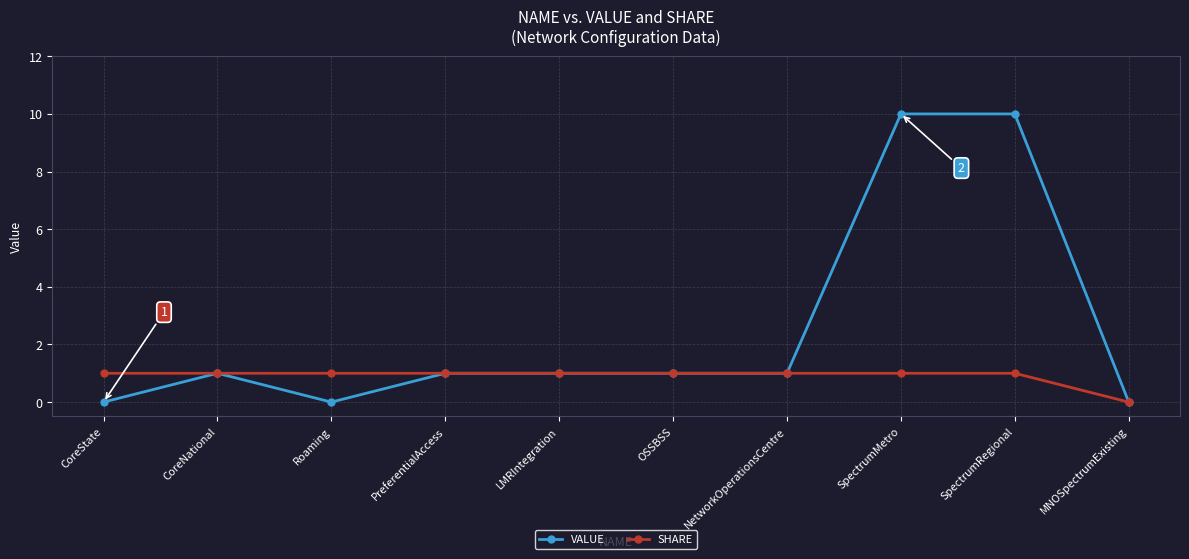

Rank the series by their average value, from lowest to highest.

SHARE, VALUE